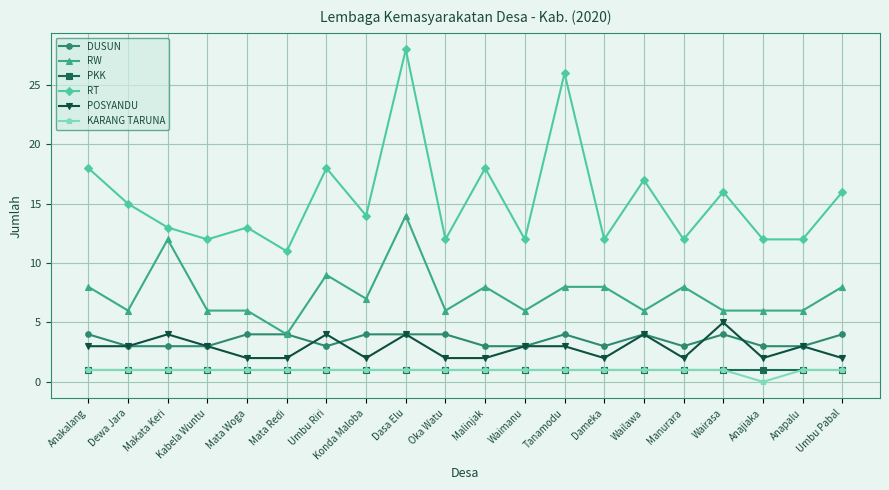

Which series has the largest range (max minus min)?

RT